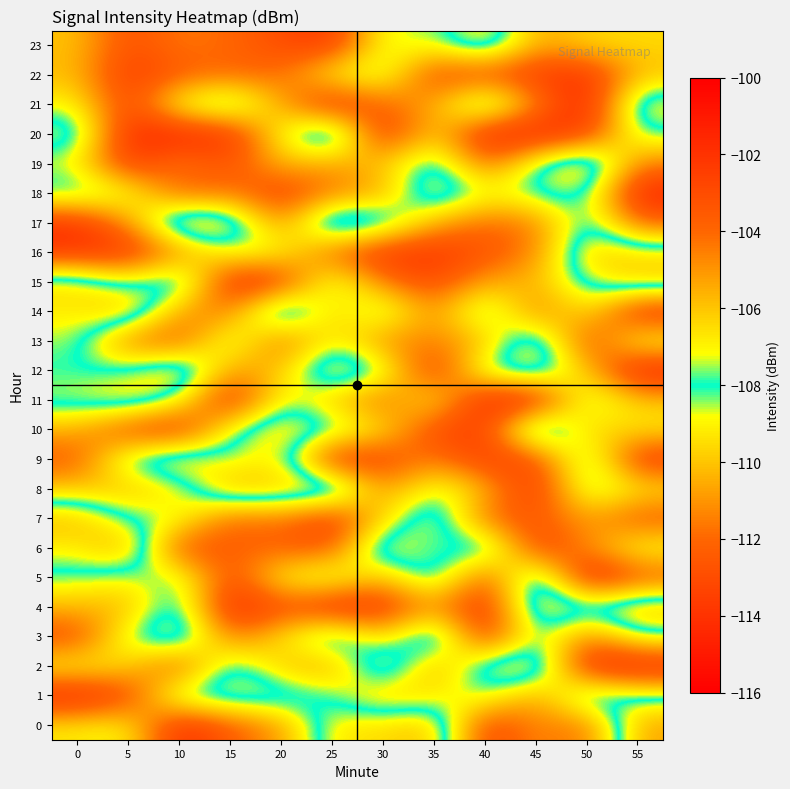

List the series in order of their peak value, highest first.

21, 5, 12, 18, 11, 1, 4, 20, 2, 0, 14, 9, 15, 22, 3, 8, 16, 17, 10, 19, 23, 7, 6, 13